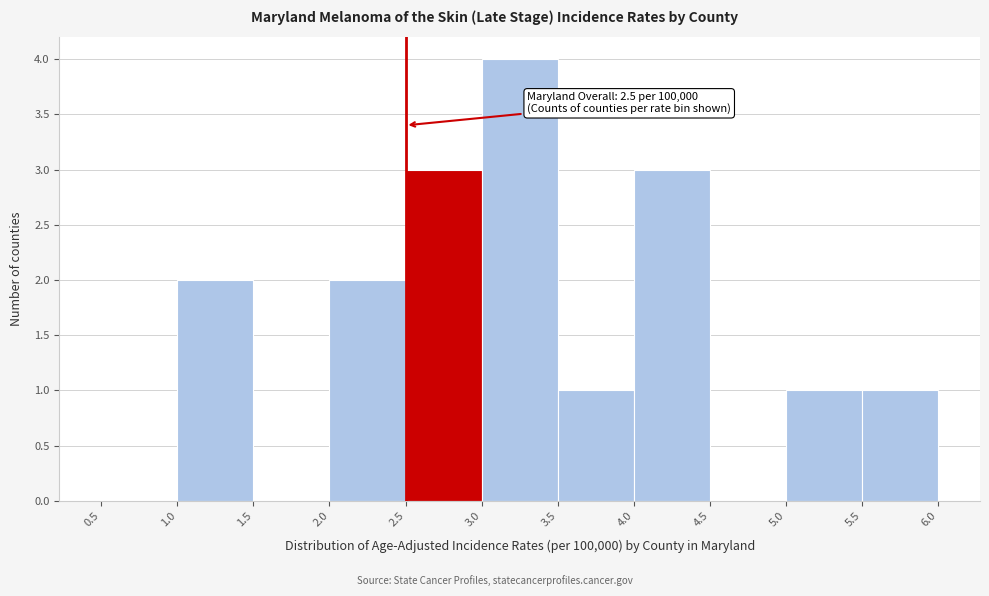

Which range on the x-axis has the tallest bar?

3.0 to 3.5